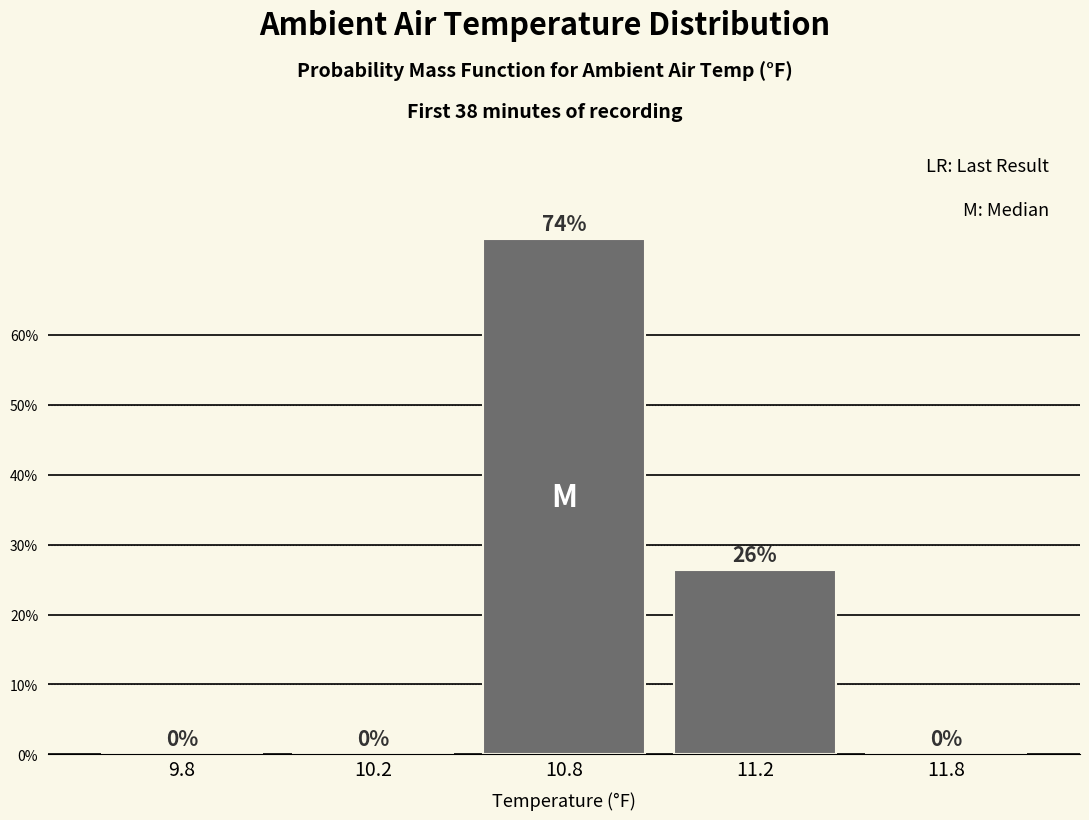

Where is the data nearest to the value 36?

11.2